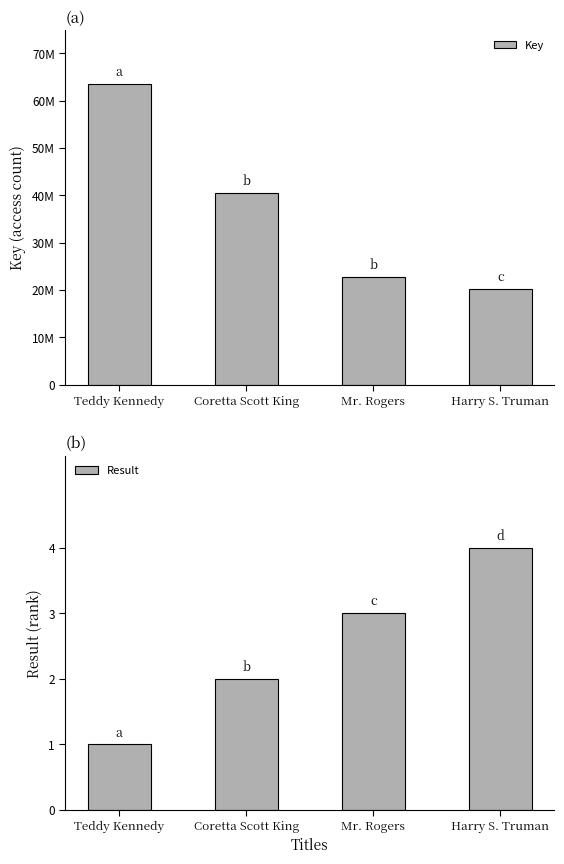

Reading left to right, transcribe all the data shown in this chart.

Key: 63426182	40405688	22658765	20130369
Result: 1	2	3	4